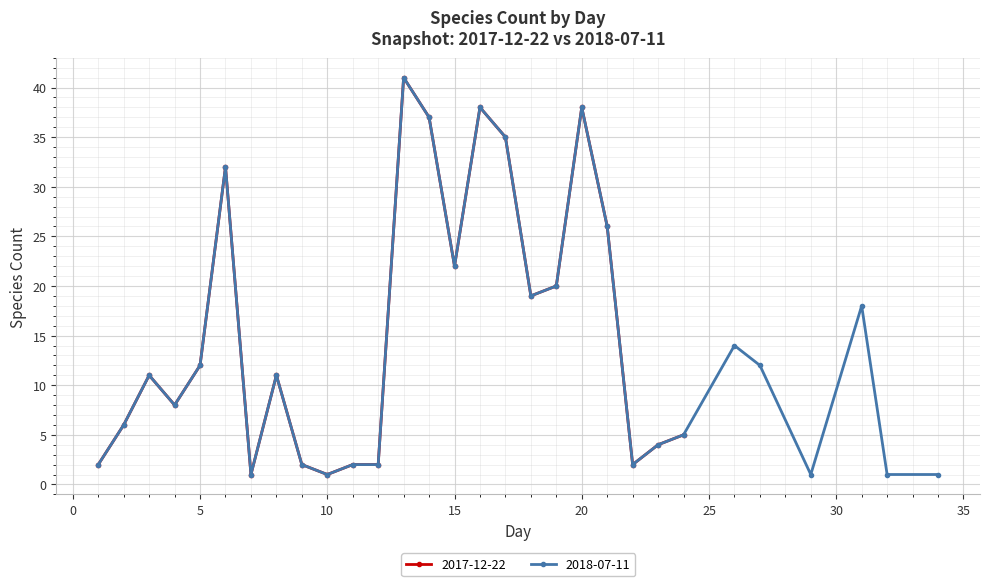

What is the sum of the 2017-12-22 values at 26 and 14?

51